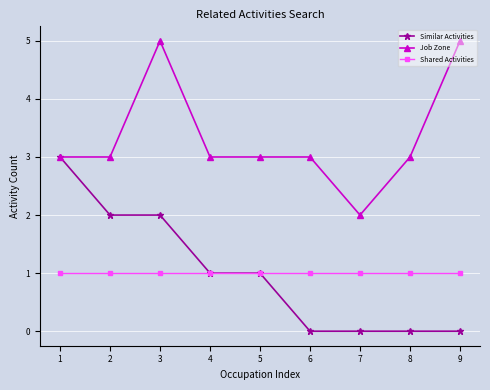

Which series has the largest total across all categories?

Job Zone